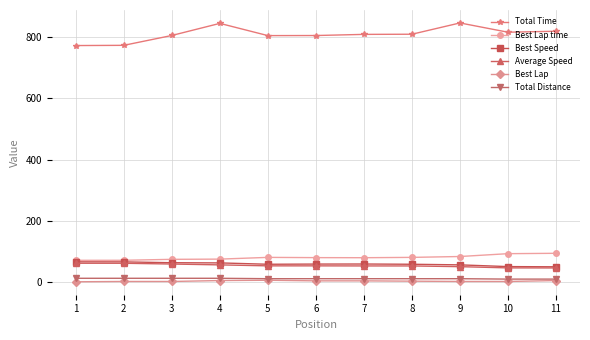

What is the maximum value shown in the chart?

846.1